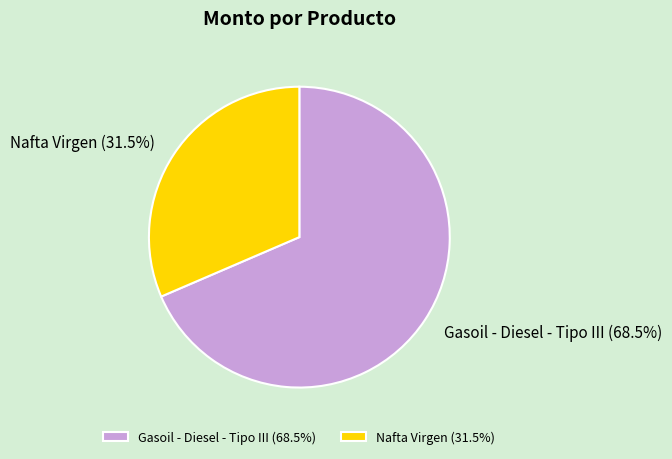

How many slices are in this pie chart?

2